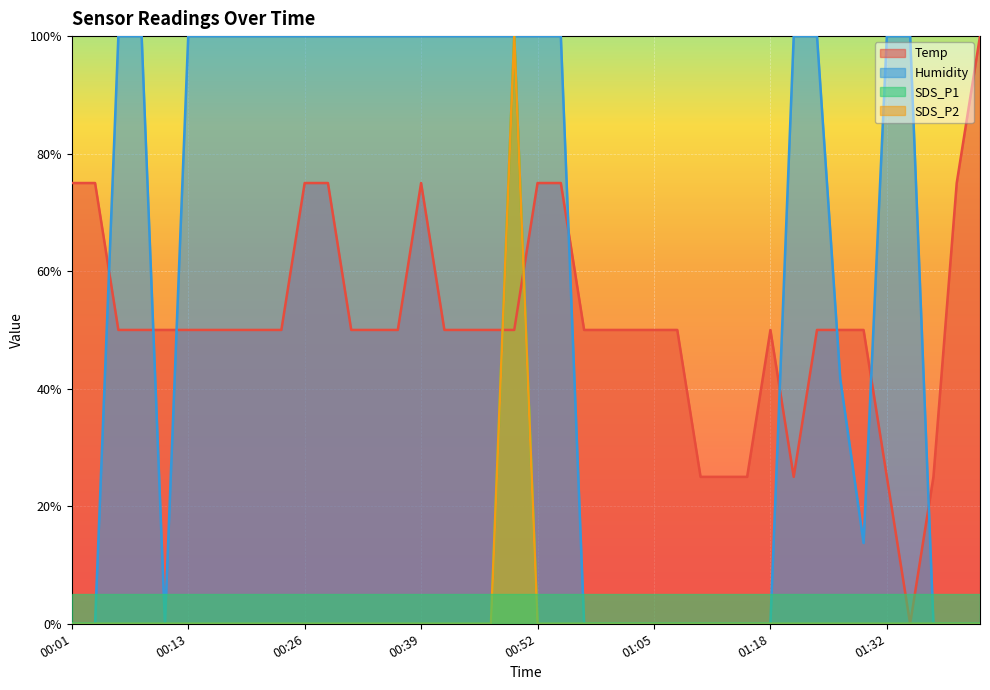

Rank the categories by Humidity value from highest to lowest.

00:06, 00:08, 00:13, 00:16, 00:19, 00:21, 00:24, 00:26, 00:29, 00:31, 00:34, 00:37, 00:39, 00:42, 00:44, 00:47, 00:50, 00:52, 00:55, 01:21, 01:24, 01:32, 01:34, 01:26, 01:29, 00:01, 00:03, 00:11, 00:57, 01:00, 01:02, 01:05, 01:08, 01:10, 01:13, 01:15, 01:18, 01:37, 01:39, 01:42